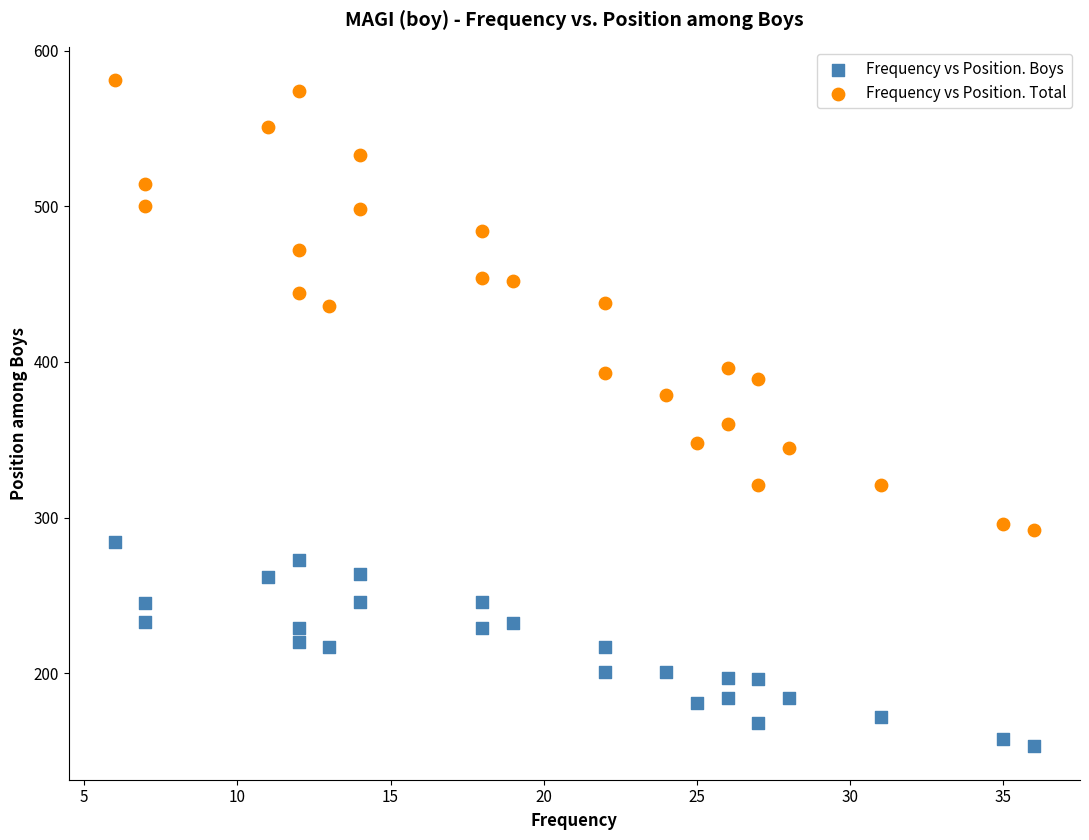

Which series reaches the maximum Y coordinate?

Frequency vs Position. Total